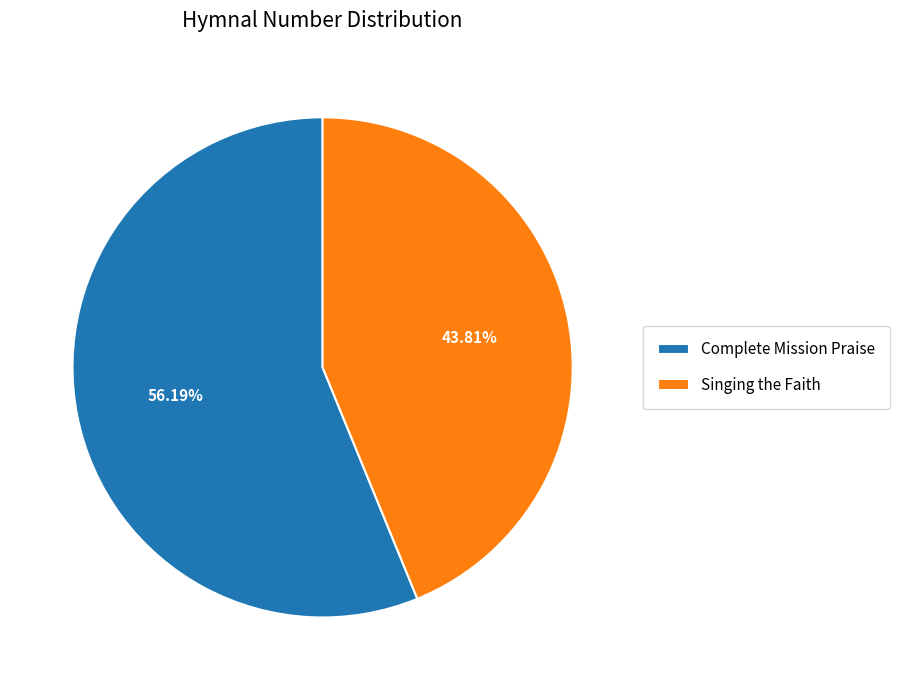

Between Complete Mission Praise and Singing the Faith, which is larger?

Complete Mission Praise